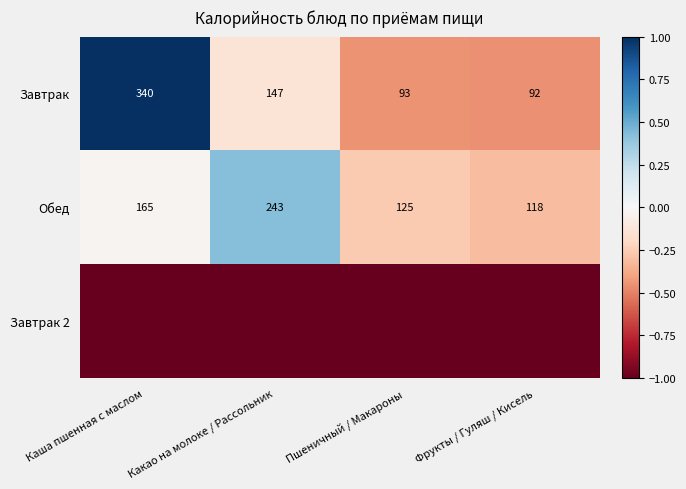

Rank the categories by Обед value from lowest to highest.

Фрукты / Гуляш / Кисель, Пшеничный / Макароны, Каша пшенная с маслом, Какао на молоке / Рассольник